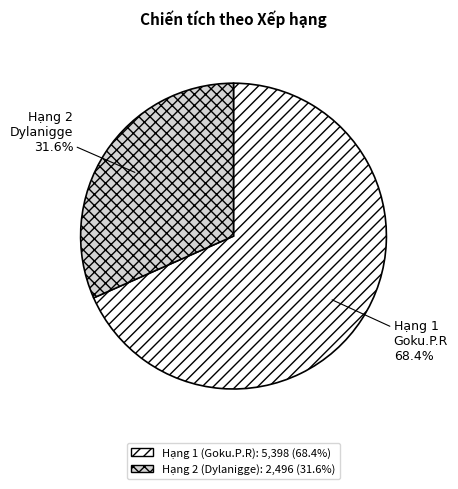

Does any single category account for the majority?

Yes